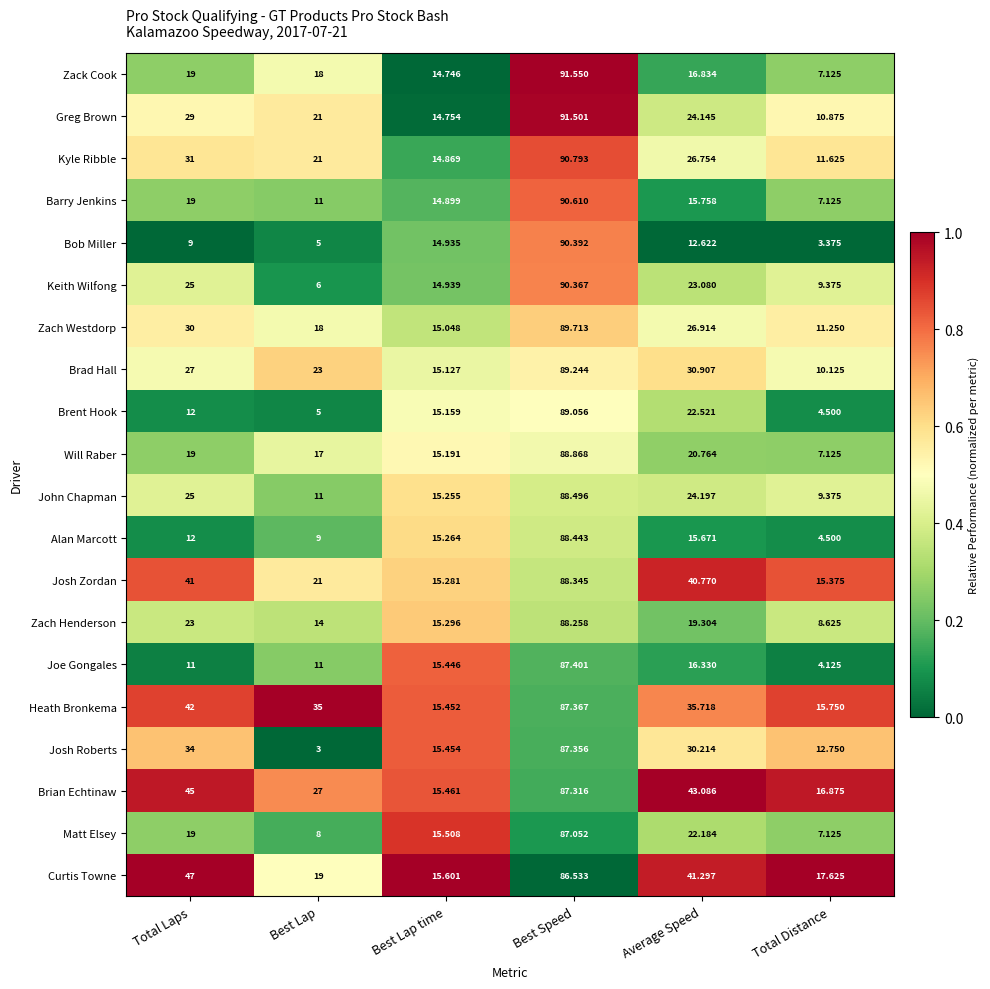

At which label does Keith Wilfong first exceed 23?

Total Laps